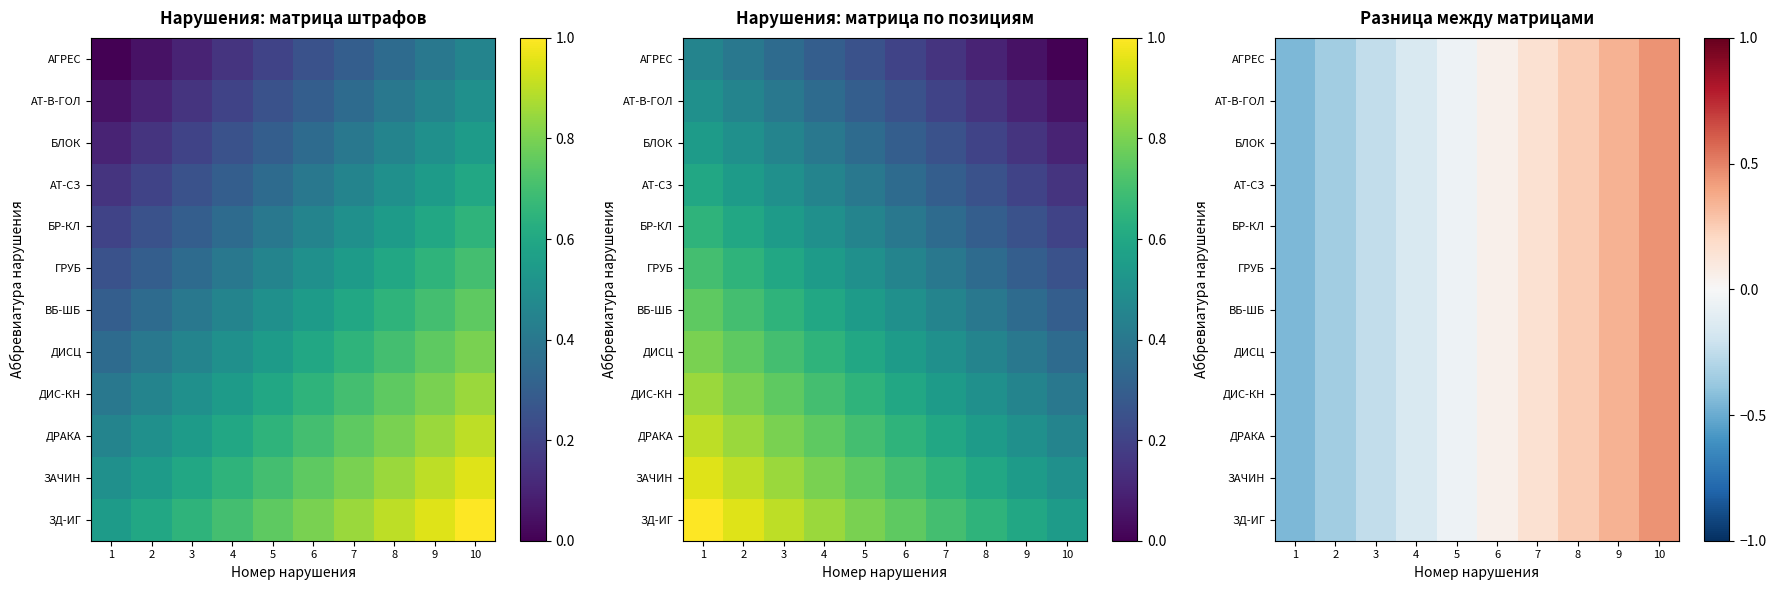

True or false: ГРУБ has a value of -0.2 at 4.

False